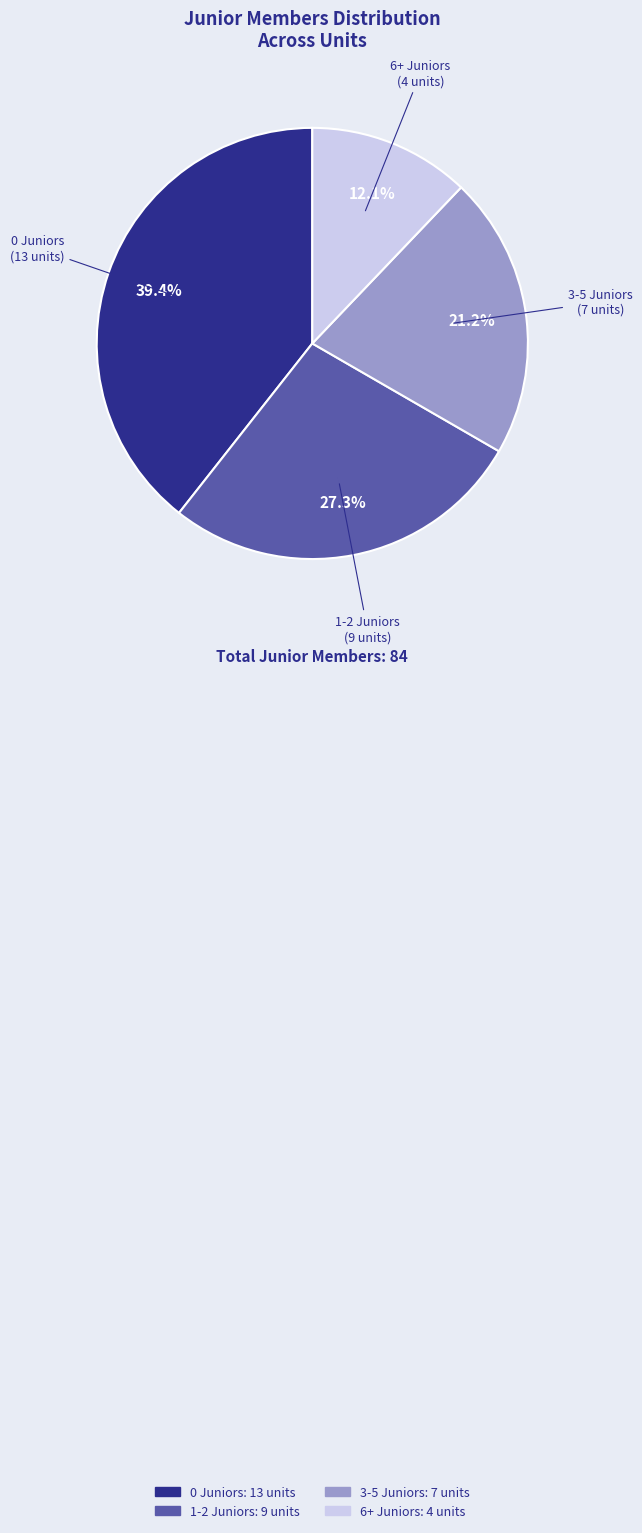

Is there a majority slice in this chart?

No